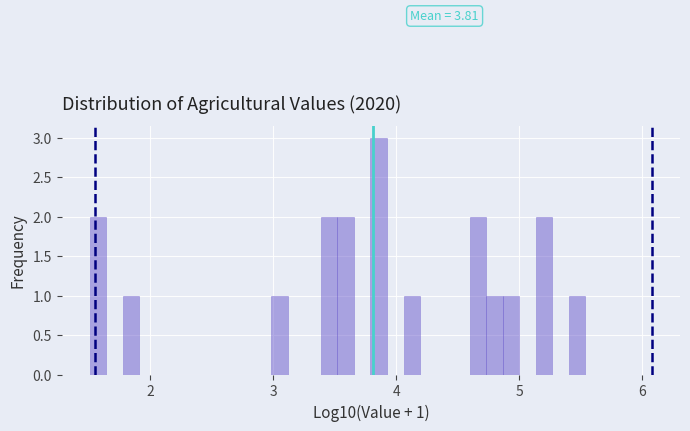

Around what value on the x-axis is the tallest bar? Give the approximate position of its centre, as read against the axis.

3.9